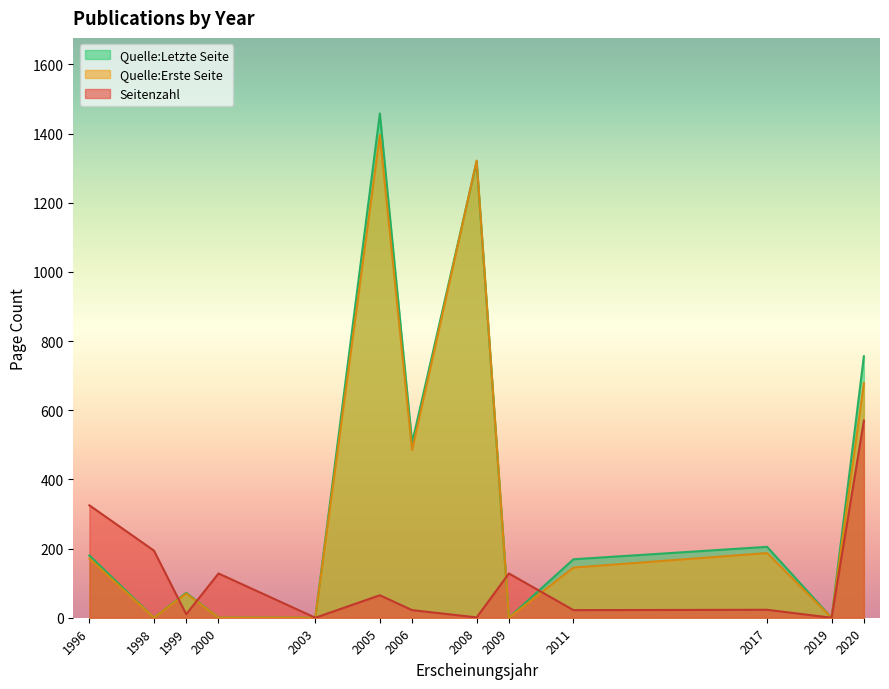

Rank the series at 2017 from highest to lowest value.

Quelle:Letzte Seite, Quelle:Erste Seite, Seitenzahl